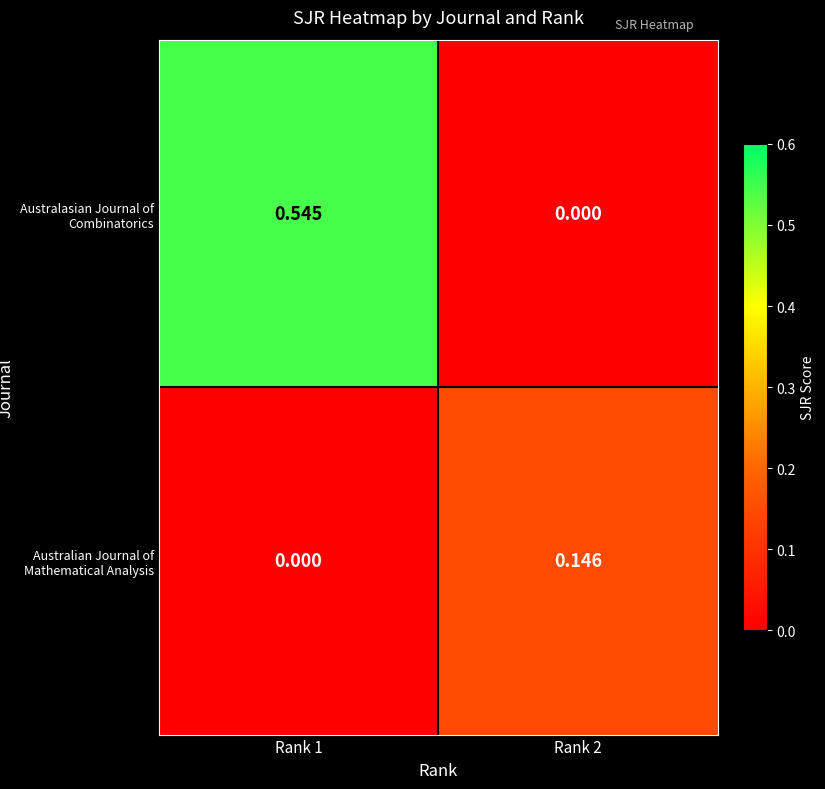

At Rank 2, list the series in order from largest to smallest.

Australian Journal of Mathematical Analysis, Australasian Journal of Combinatorics